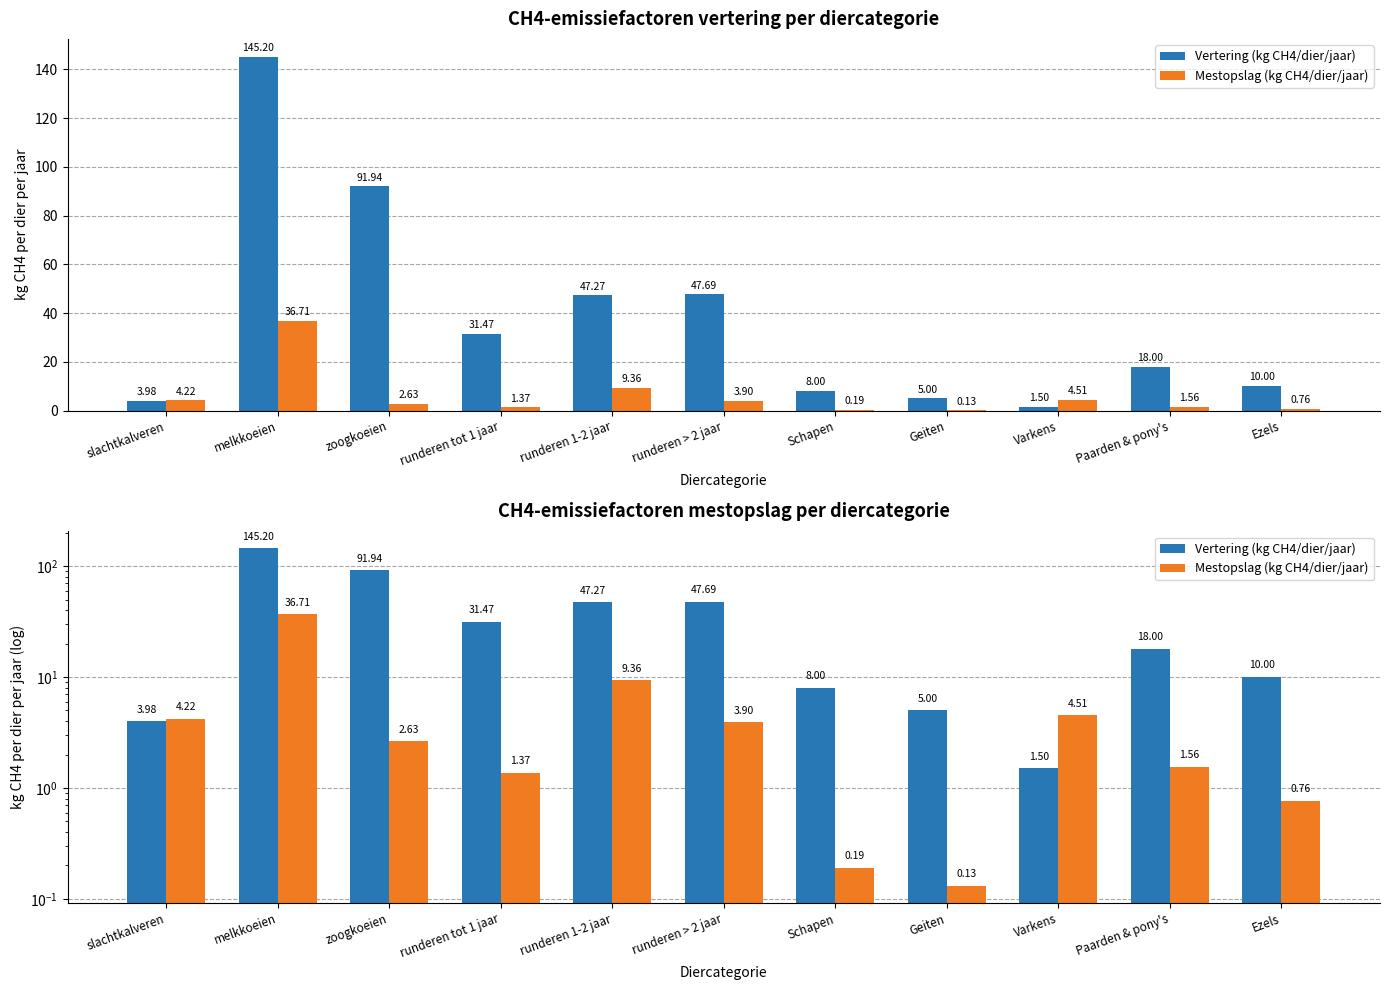

What are all the series names shown in the legend?

Vertering (kg CH4/dier/jaar), Mestopslag (kg CH4/dier/jaar)